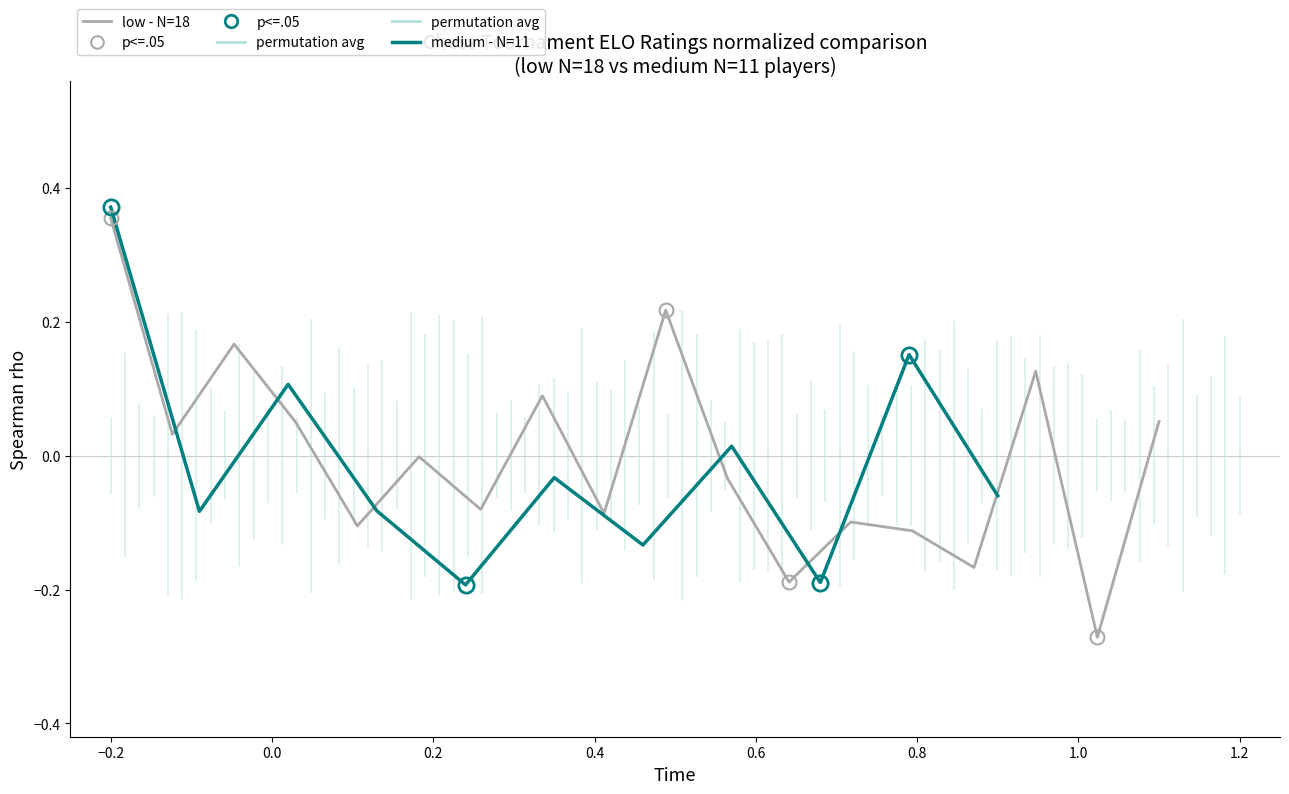

What is the sum of all values?

-0.1